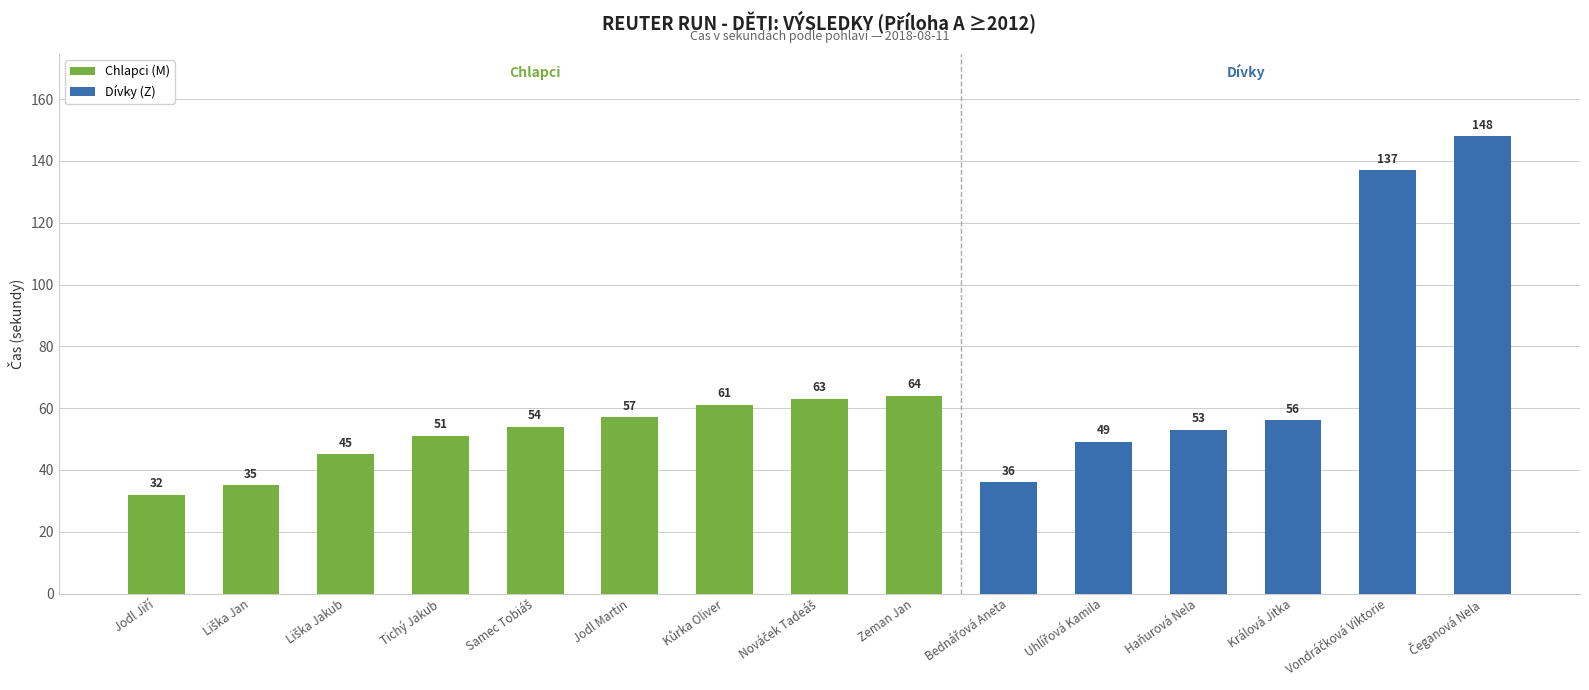

What is the minimum value for Chlapci (M)?

32